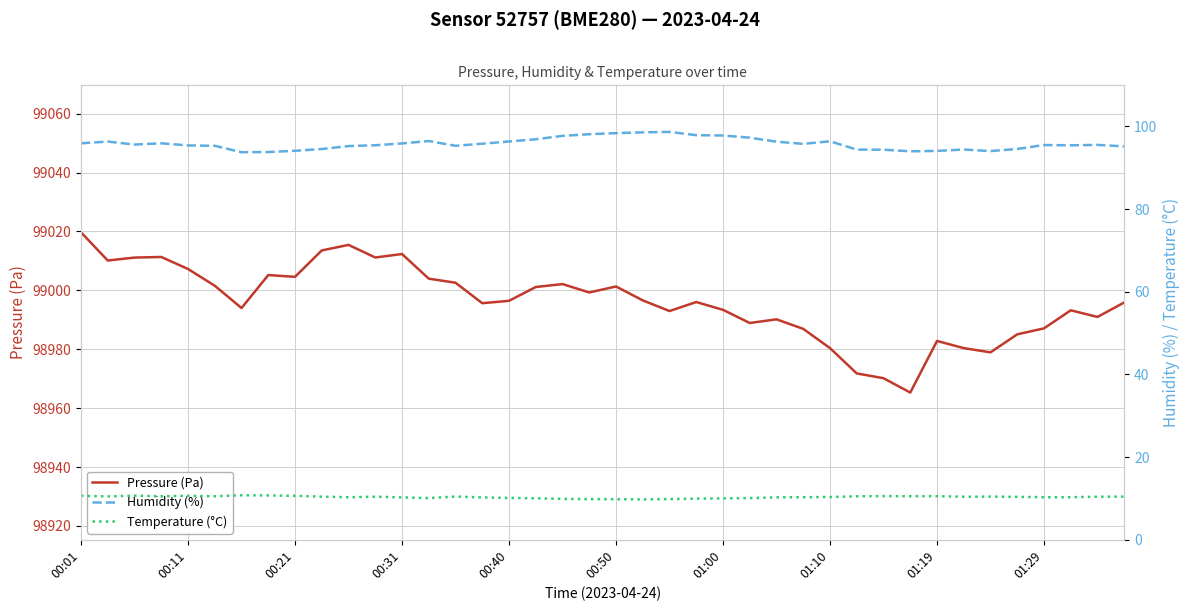

True or false: Temperature (°C) and Humidity (%) cross at least once.

False